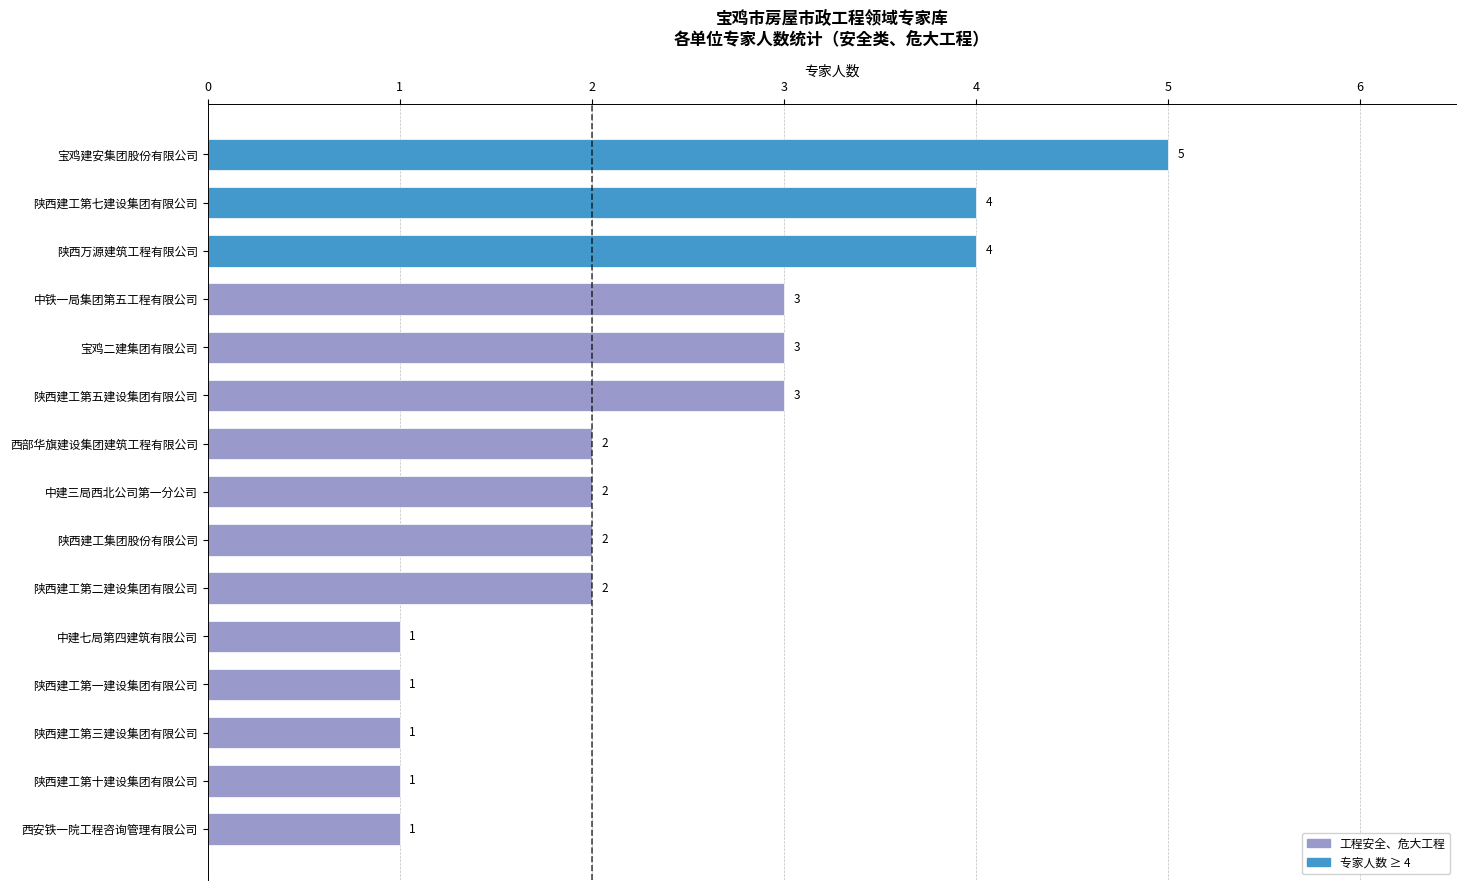

Which category has the highest value across all series?

宝鸡建安集团股份有限公司